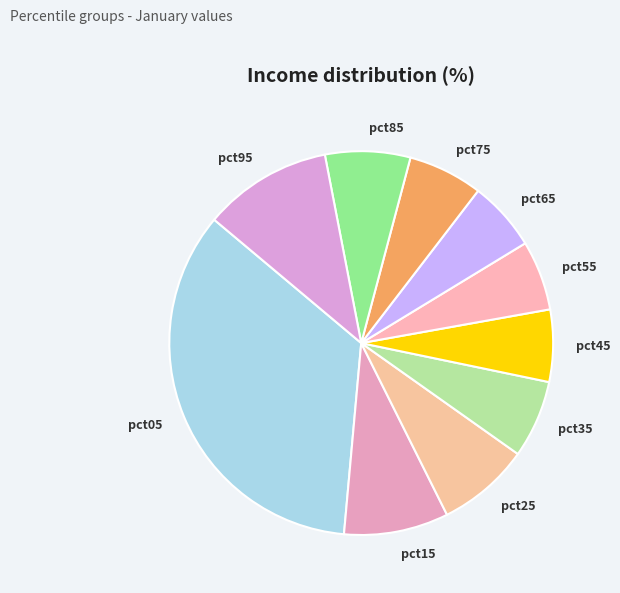

What is the largest slice in the pie chart?

pct05